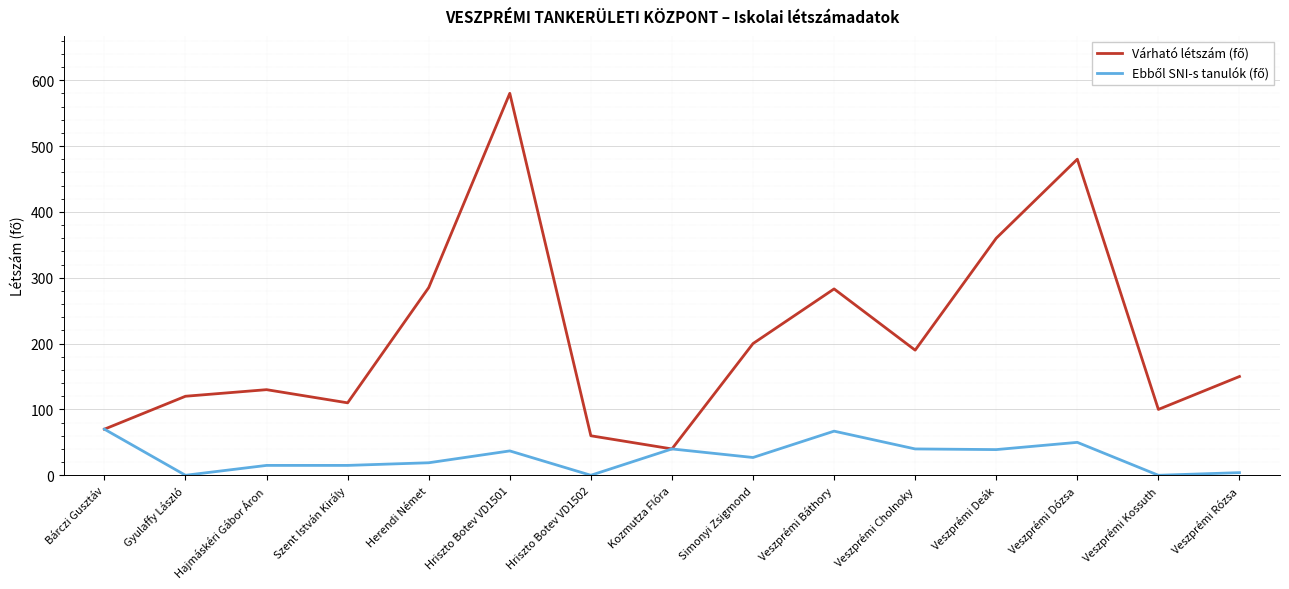

Does the chart display data point markers on the line(s)?

No